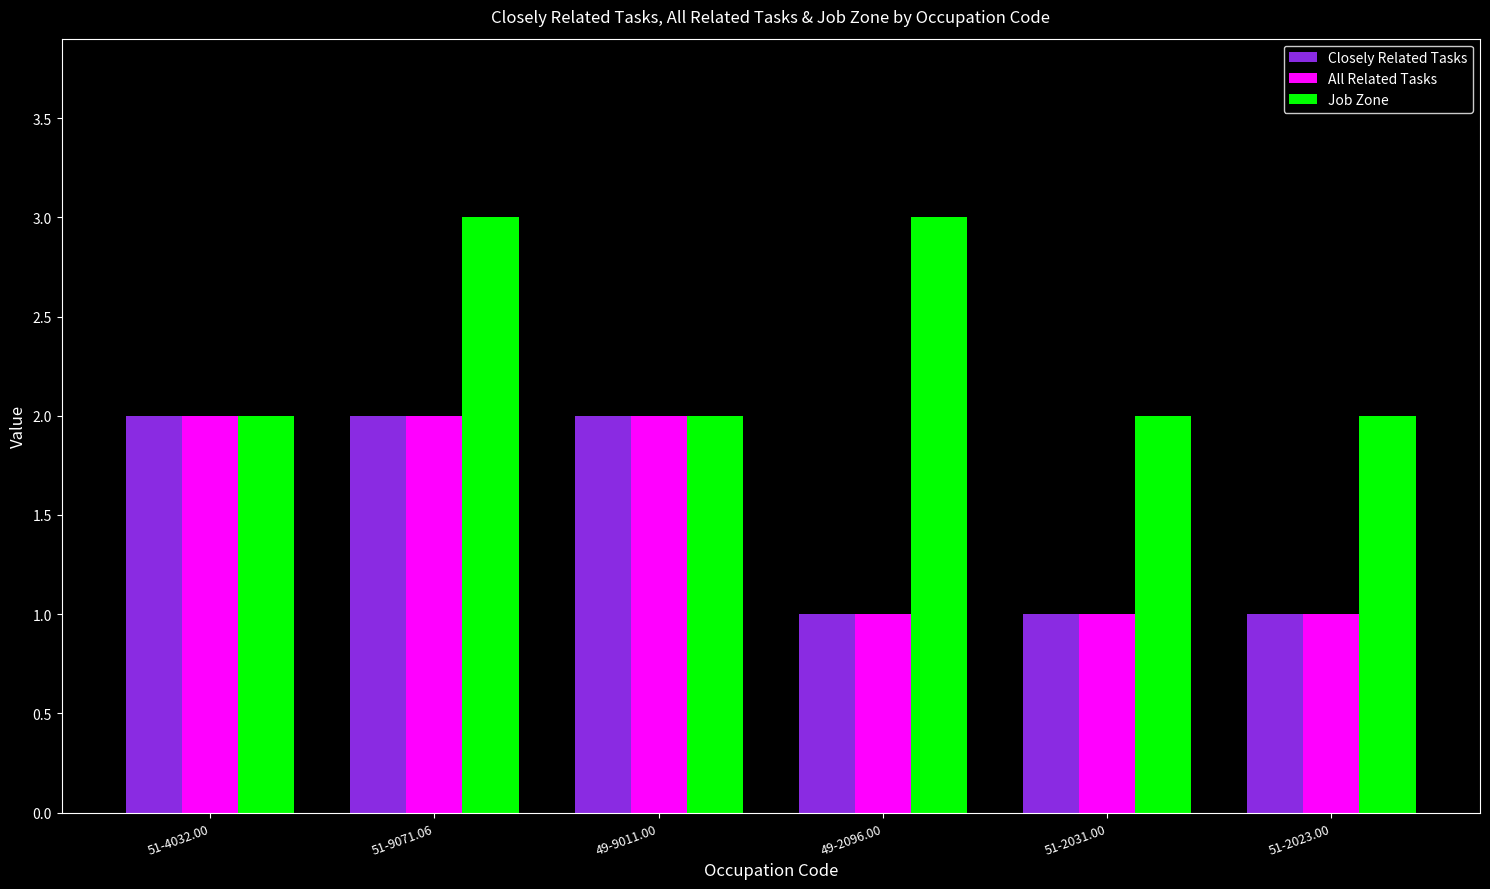

What is the label of the 2nd bar from the left?

51-9071.06